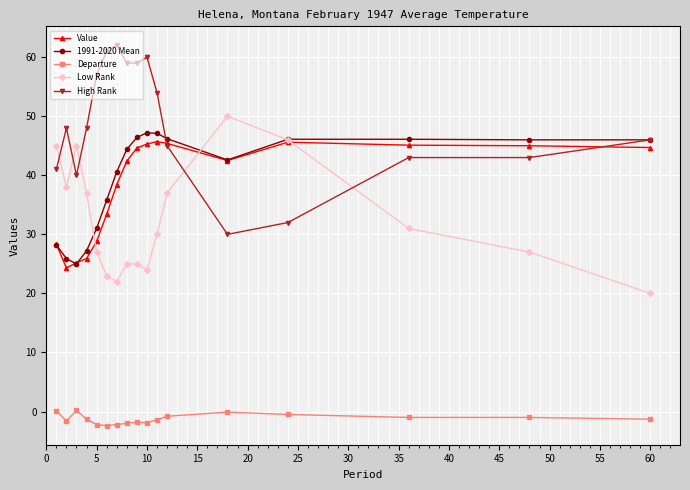

What is the value of the High Rank point at the 4th from the left?

48.0